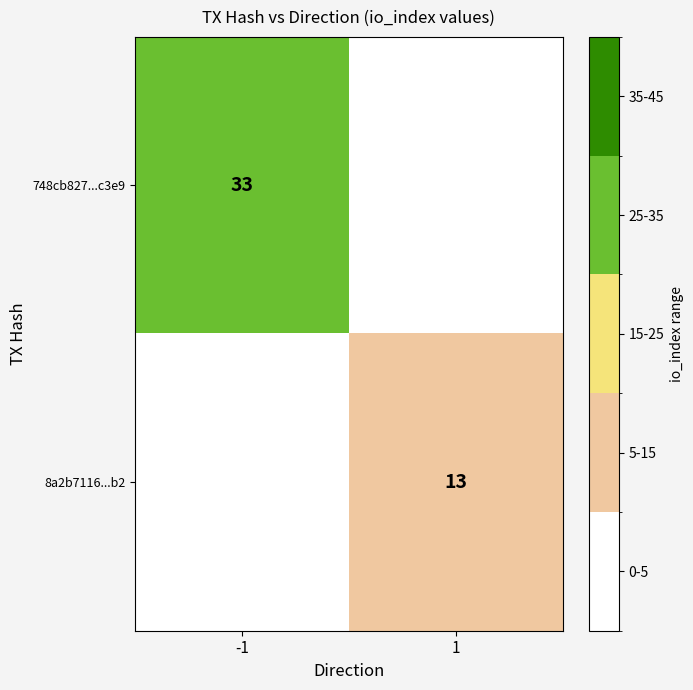

The 748cb827...c3e9 series shows 33 at -1. True or false?

True